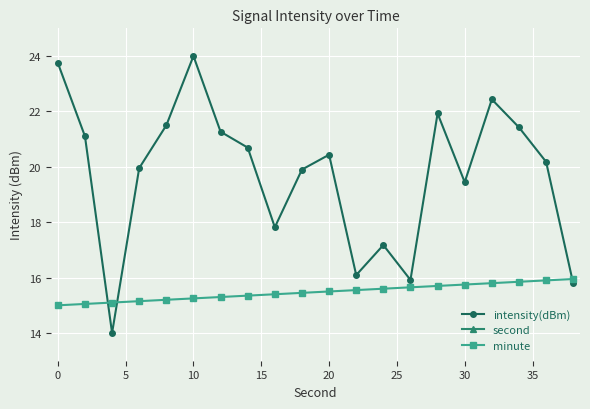

True or false: intensity(dBm) and minute cross at least once.

True